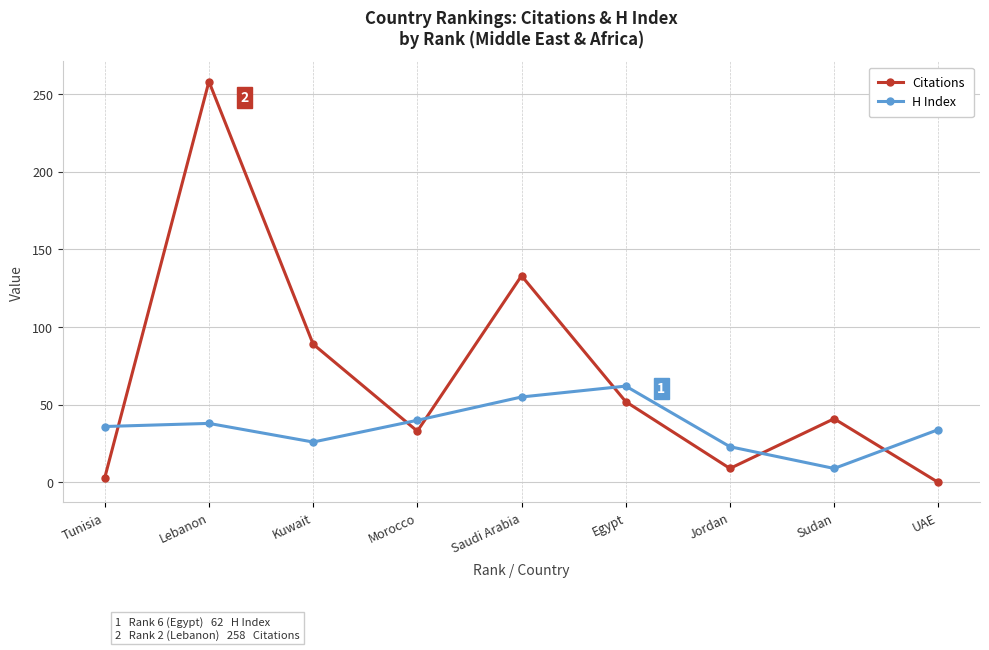

Is the value of Citations at Lebanon greater than the value of H Index at Lebanon?

Yes